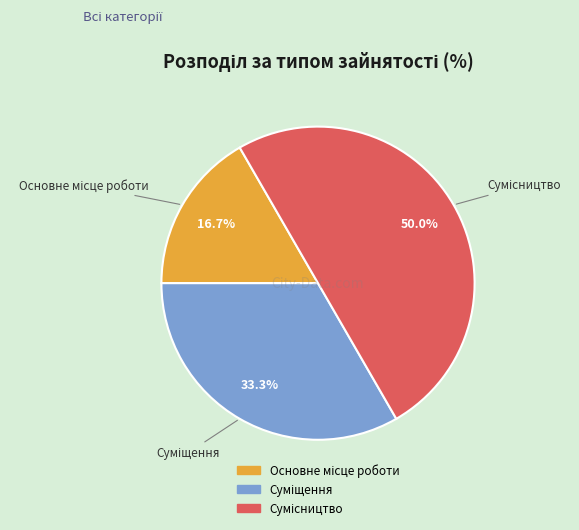

What is the change in value from Суміщення to Сумісництво?

+1